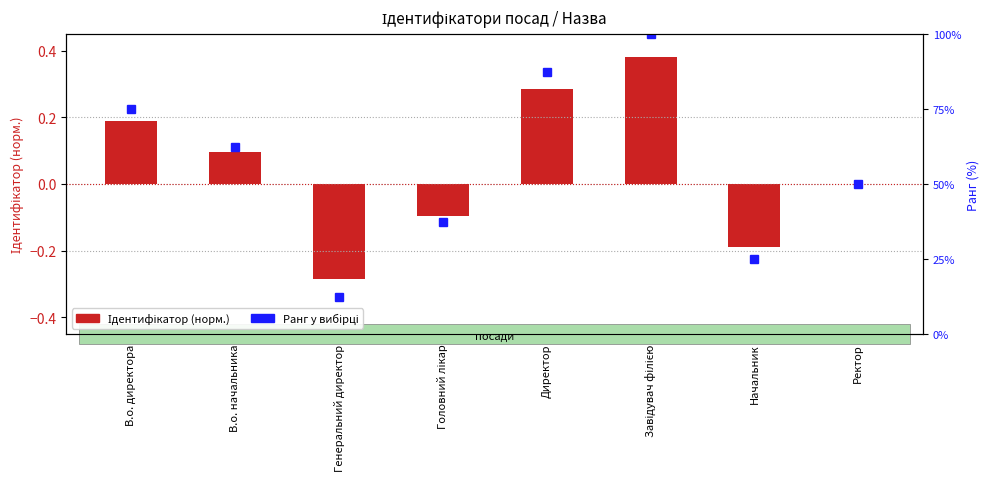

What is the value of the 5th bar from the left?

0.3